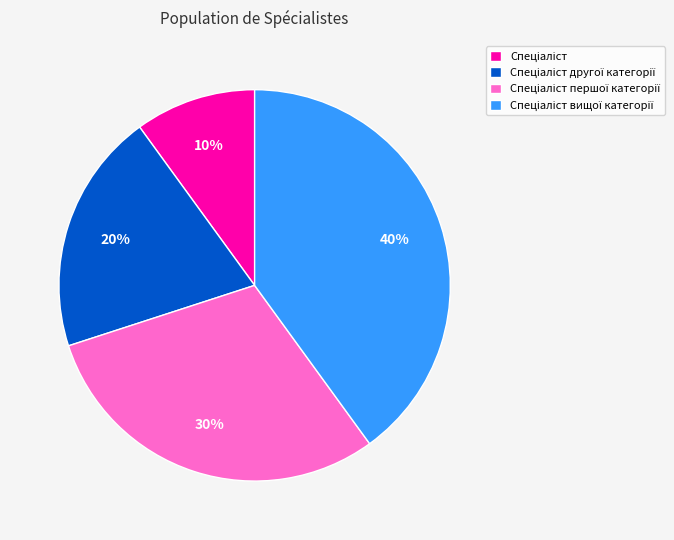

To the nearest percent, what is the difference between the largest and smallest slice percentages?

30%